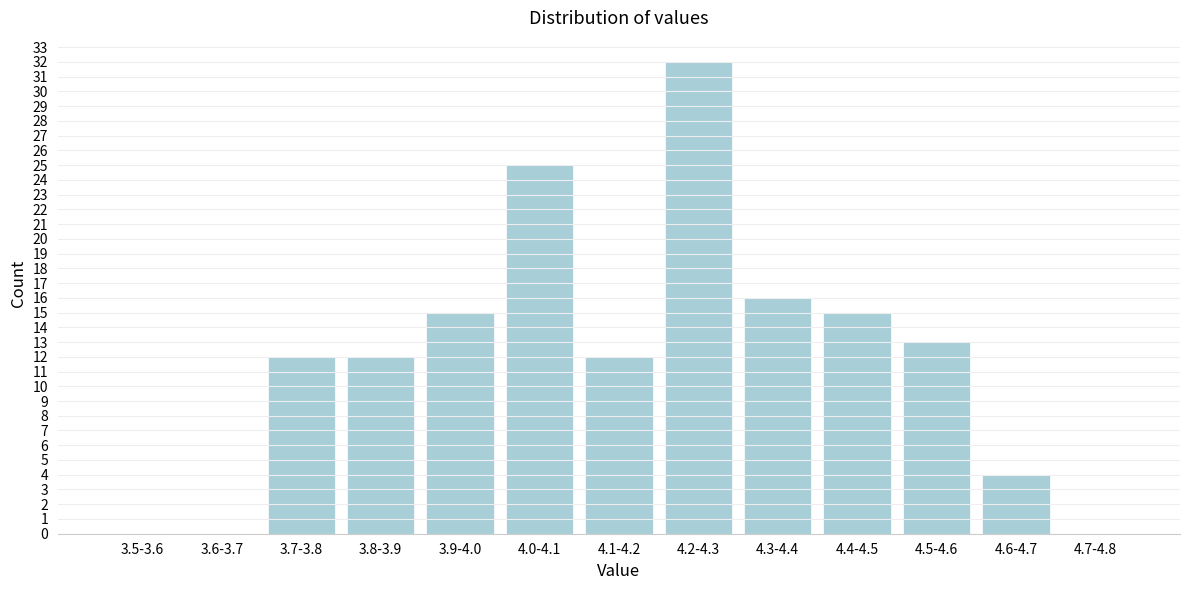

Reading left to right, what are all the values shown in this chart?

3.5-3.6=0	3.6-3.7=0	3.7-3.8=12	3.8-3.9=12	3.9-4.0=15	4.0-4.1=25	4.1-4.2=12	4.2-4.3=32	4.3-4.4=16	4.4-4.5=15	4.5-4.6=13	4.6-4.7=4	4.7-4.8=0